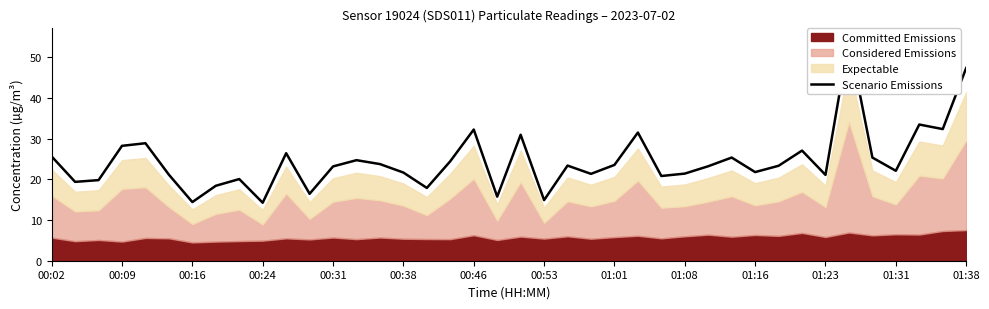

How many lines are shown in the chart?

1